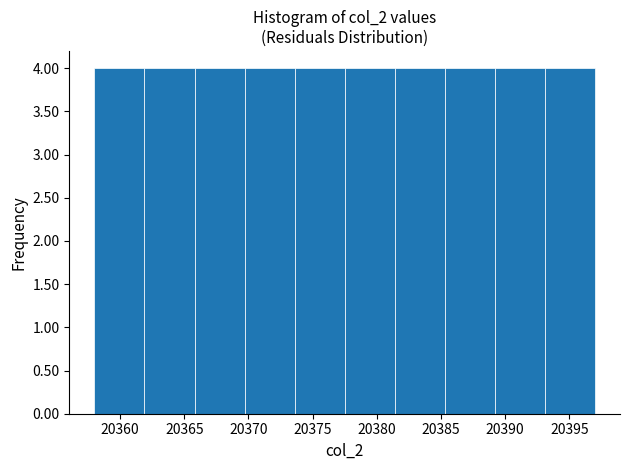

What is the height of the bar covering 20373.6 to 20377.5 on the x-axis? Neither the bar edges nor the heights are printed on the chart, so give them approximately, as read against the axes.

4